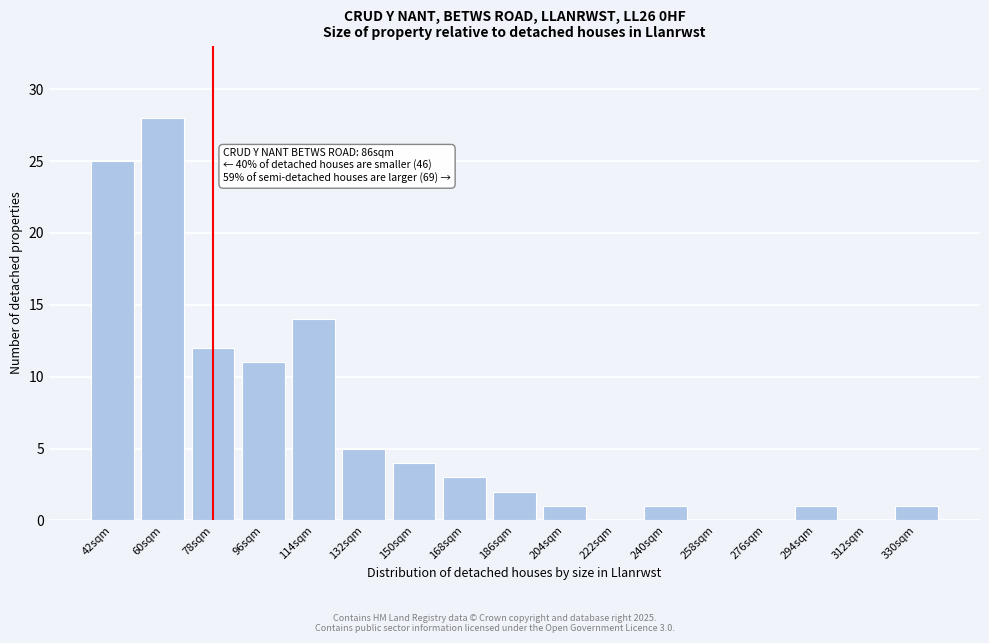

Reading right to left, transcribe all the data shown in this chart.

330sqm=1	312sqm=0	294sqm=1	276sqm=0	258sqm=0	240sqm=1	222sqm=0	204sqm=1	186sqm=2	168sqm=3	150sqm=4	132sqm=5	114sqm=14	96sqm=11	78sqm=12	60sqm=28	42sqm=25